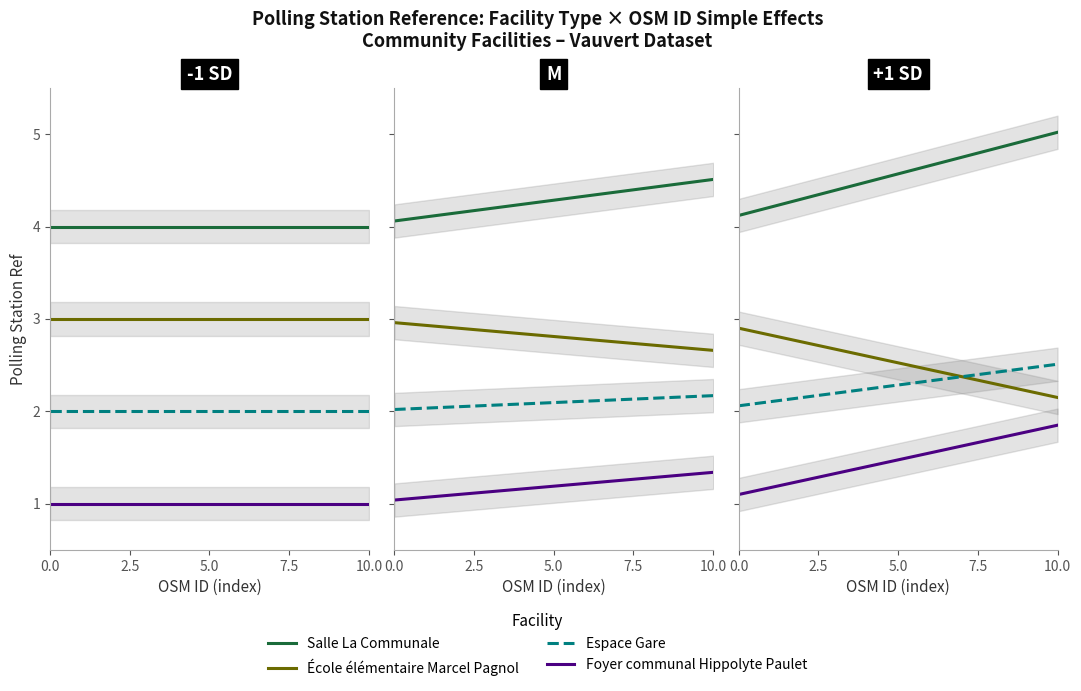

Which series changed the most between 0.0 and 10.0?

Salle La Communale